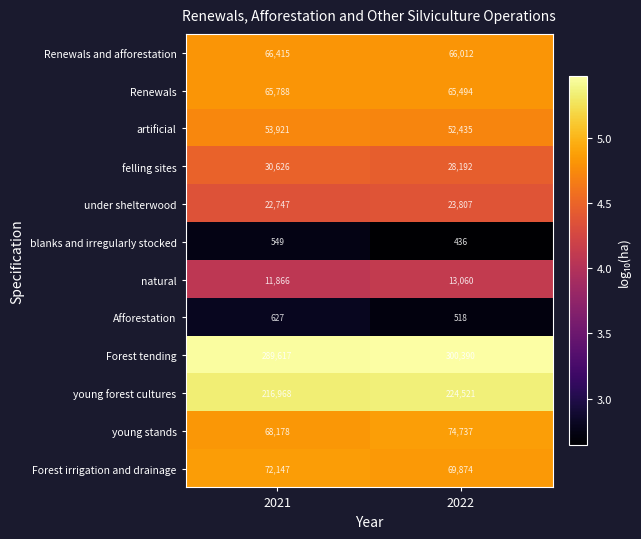

Count the number of categories in the chart.

2